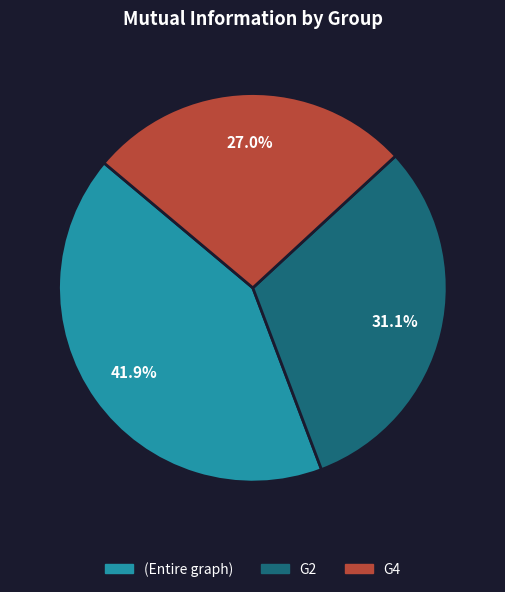

Does (Entire graph) account for over 50% of the chart?

No